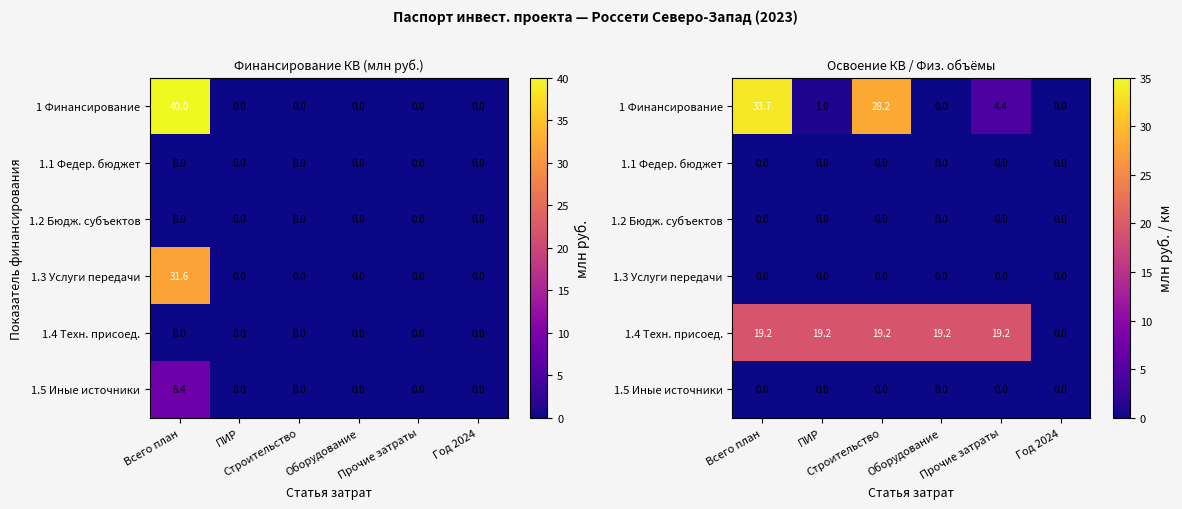

At ПИР, list the series in order from smallest to largest.

1.1 Федер. бюджет, 1.2 Бюдж. субъектов, 1.3 Услуги передачи, 1.5 Иные источники, 1 Финансирование, 1.4 Техн. присоед.